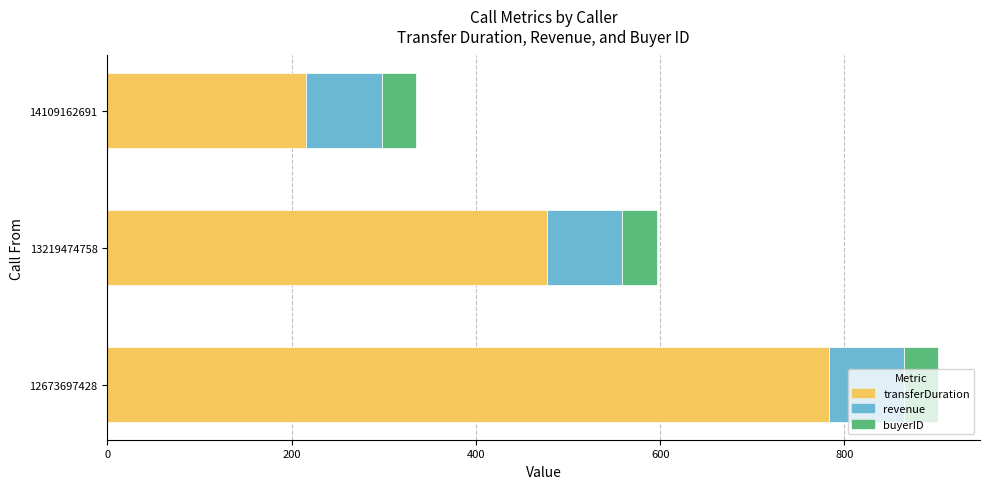

What is the total value across all series at 13219474758?

596